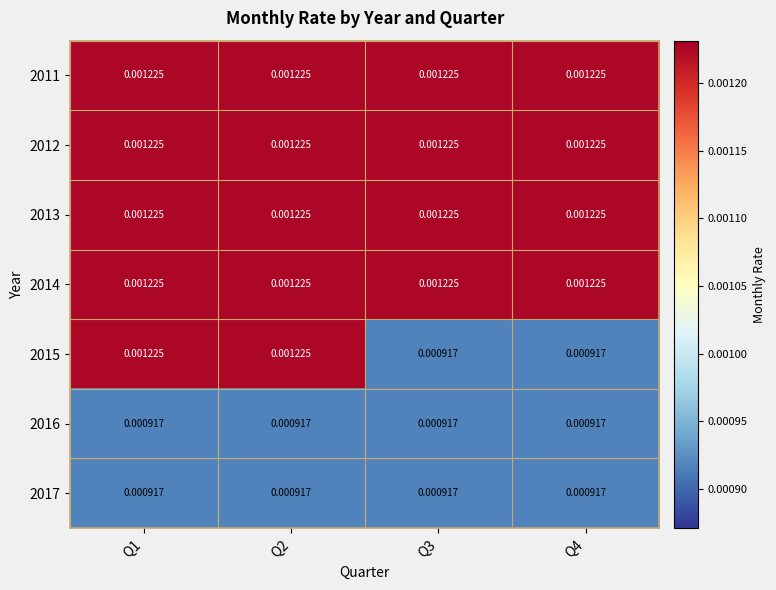

Is the value of 2017 at Q3 greater than the value of 2013 at Q4?

No